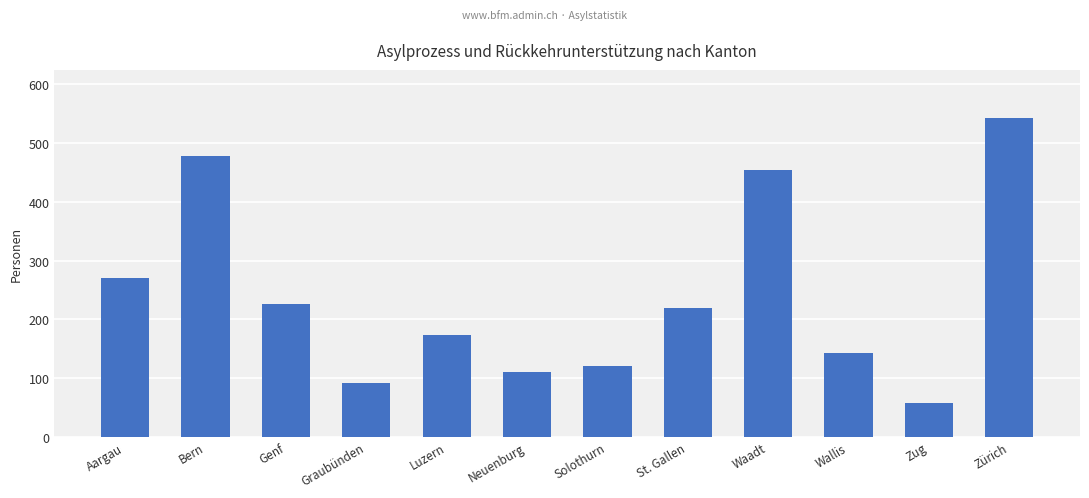

What is the ratio of the value at Bern to the value at Aargau?

1.8